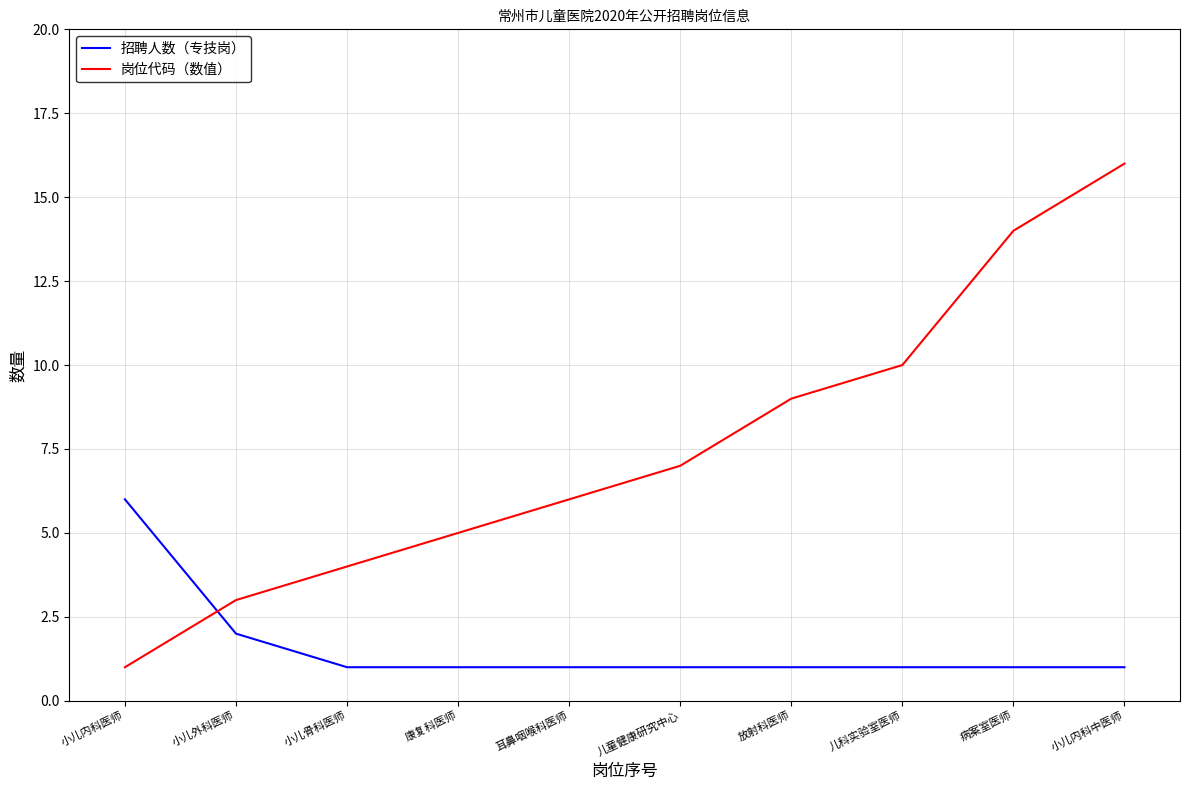

How many lines are shown in the chart?

2